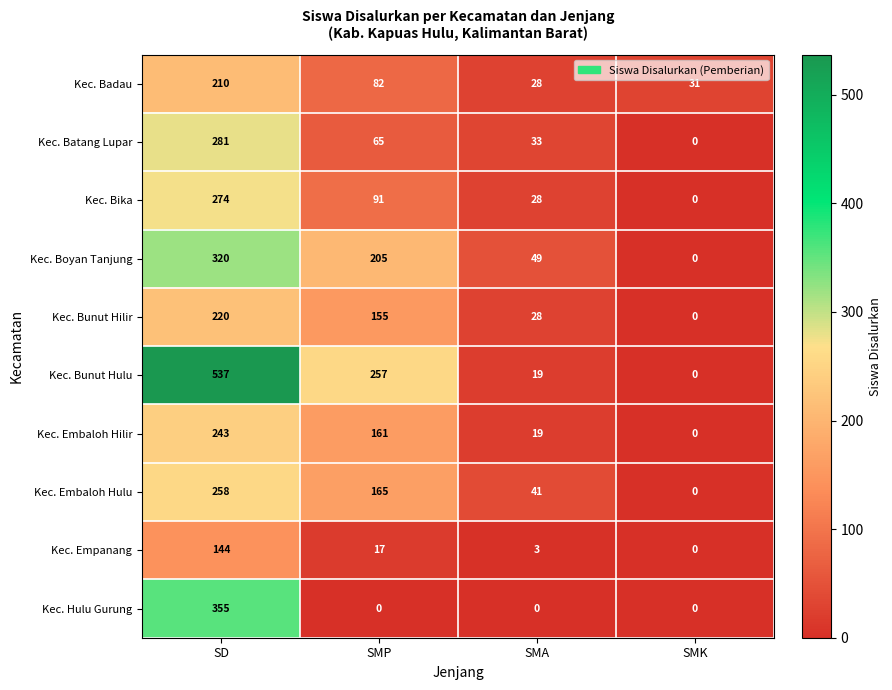

True or false: Kec. Hulu Gurung has a value of 109 at SMK.

False